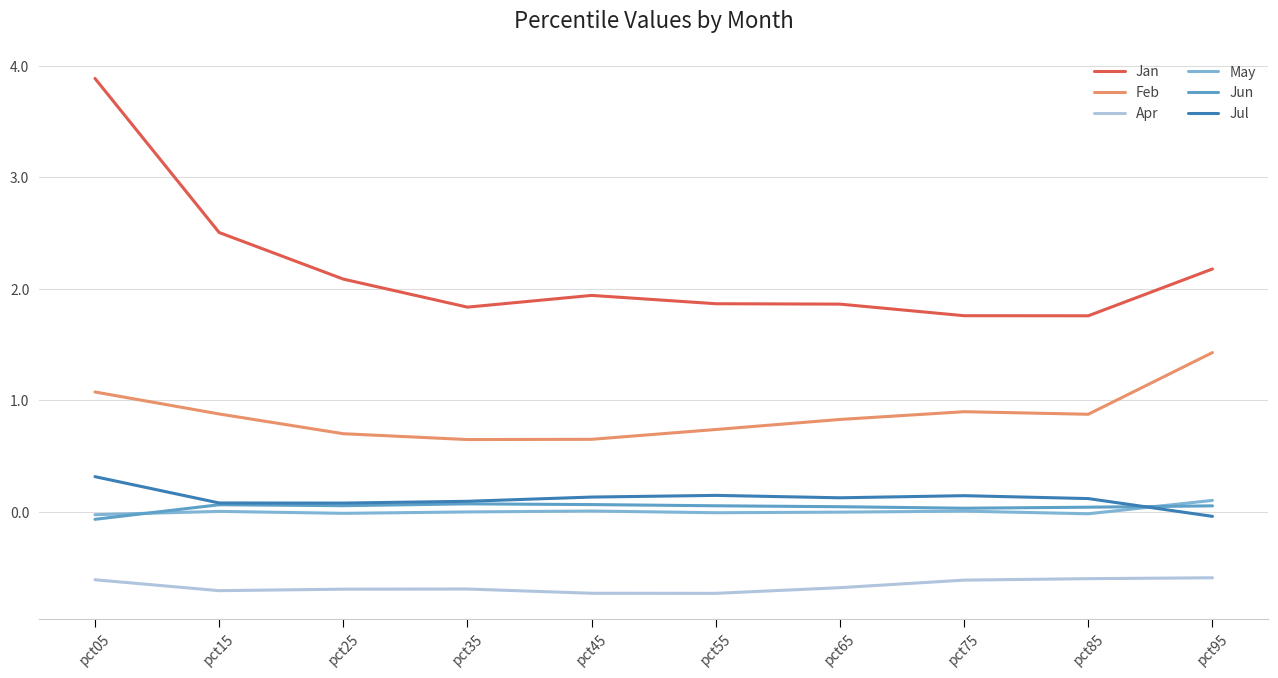

Is this an area chart (filled region under the line)?

No